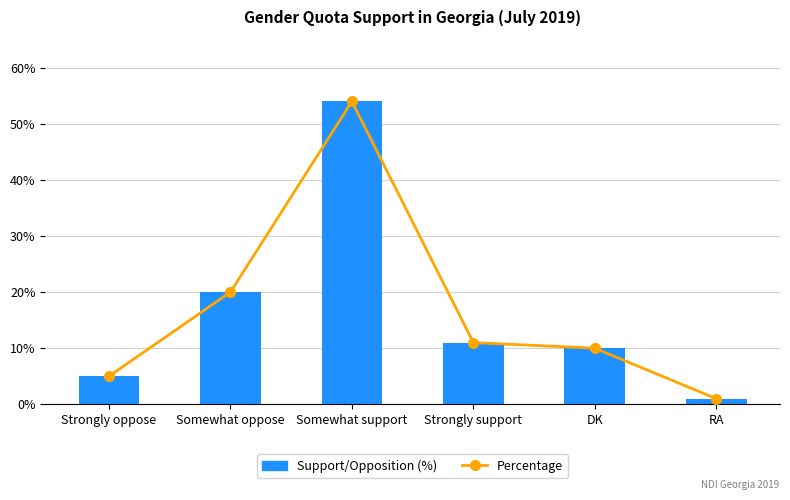

What is the average value of the Support/Opposition (%) series?

17